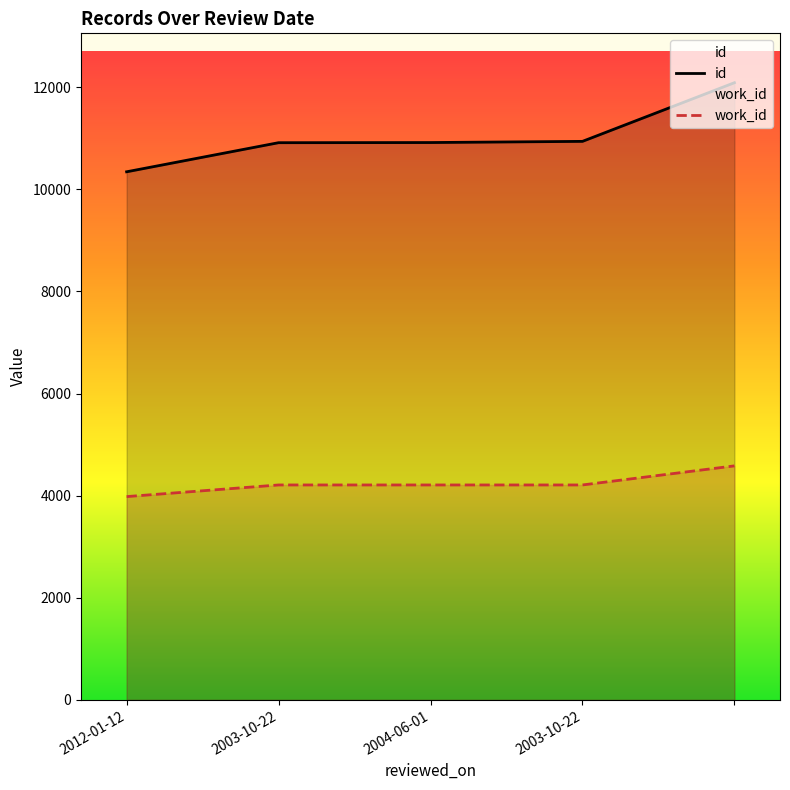

The id series shows 16762 at . True or false?

False